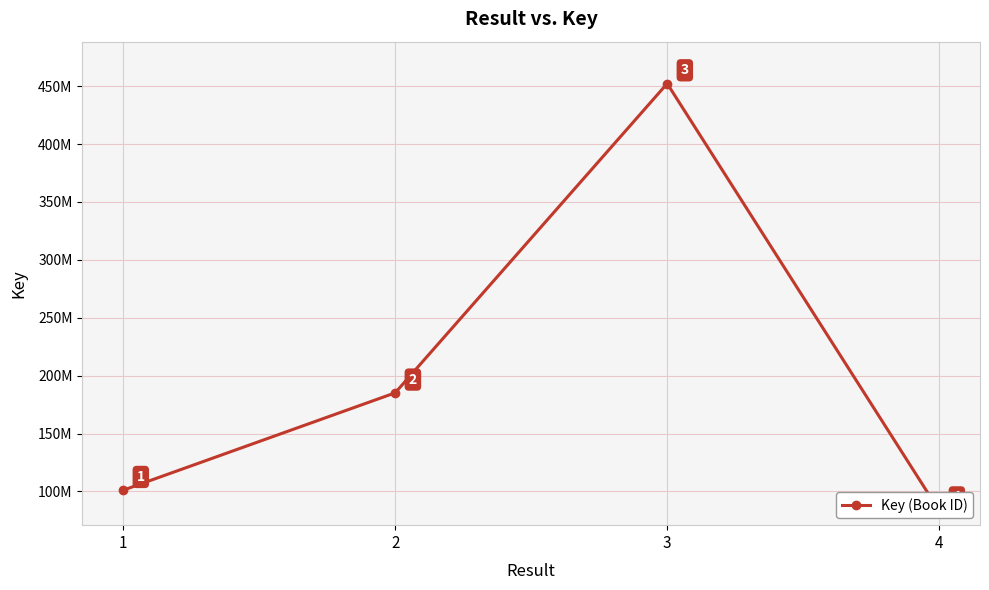

What is the sum of the values at 1 and 4?

184530255